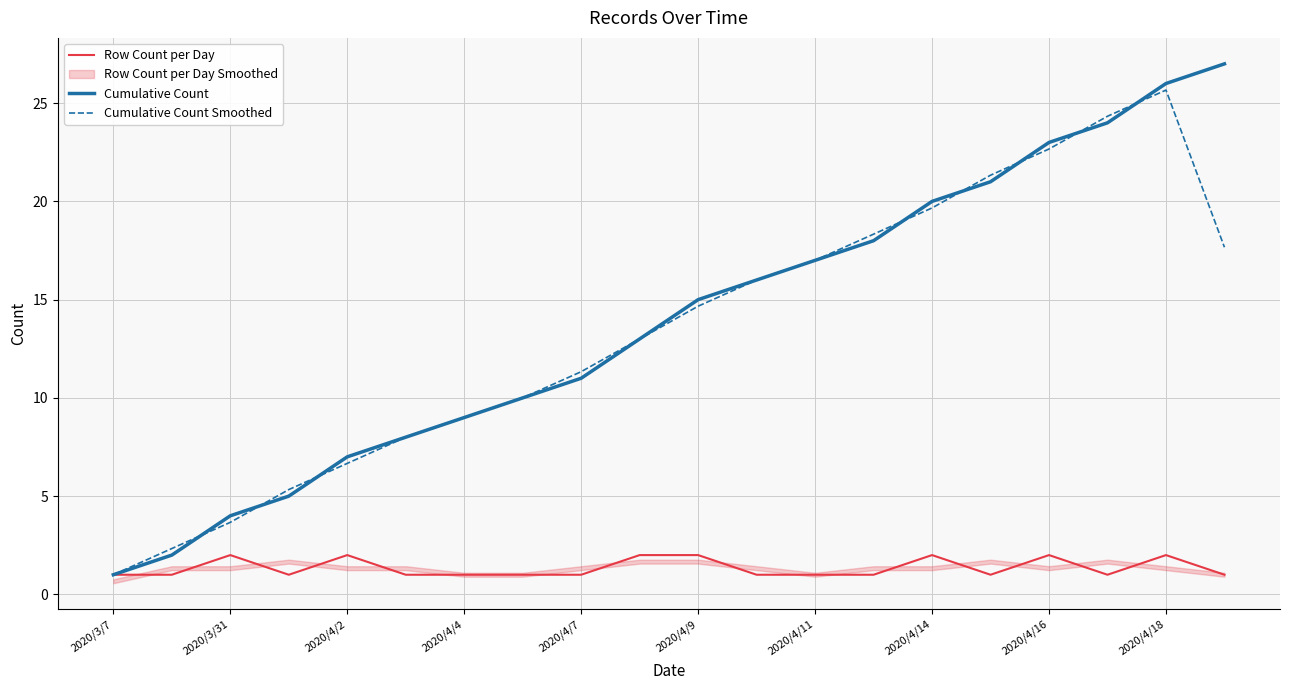

The value of Row Count per Day at 2020/4/18 is 2.9. True or false?

False